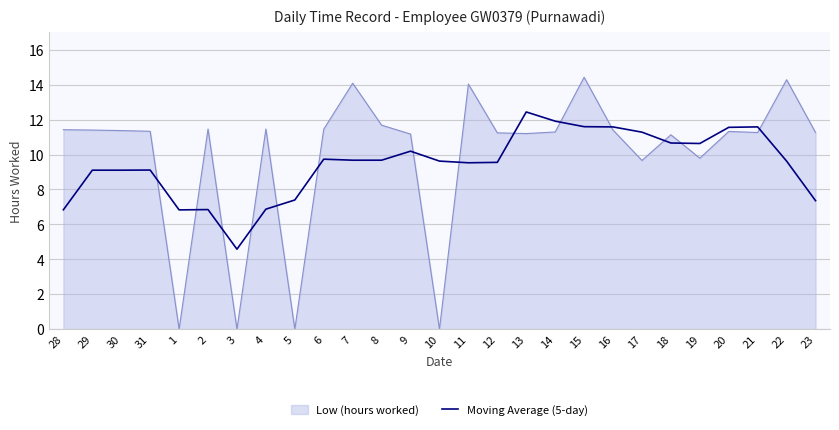

What is the spread (max minus min) of values at 15?

2.8